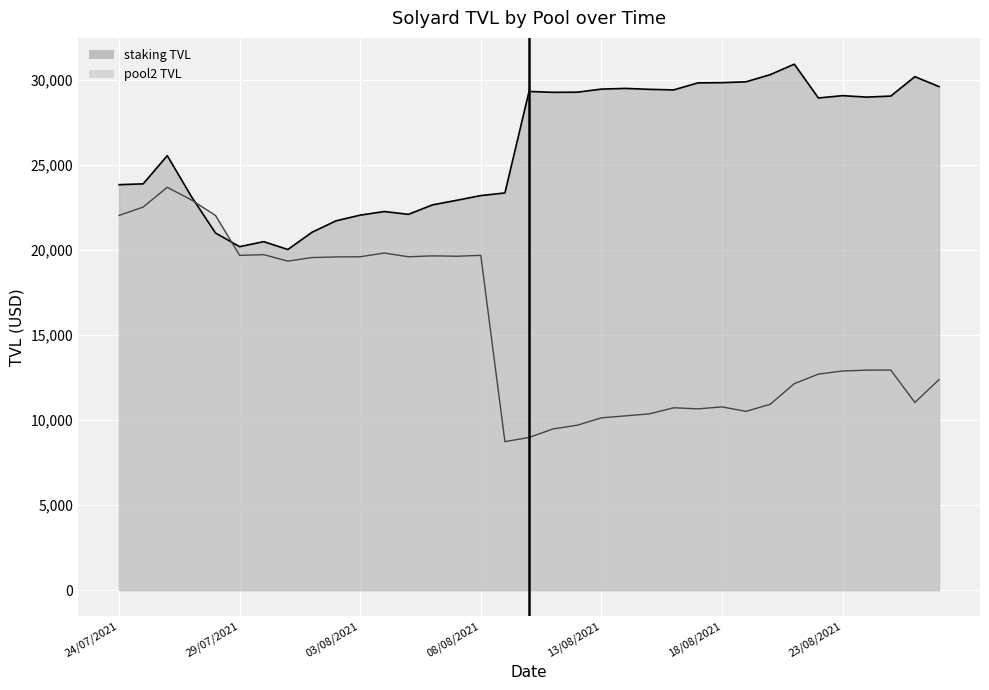

How many interior local valleys does the staking TVL series have?

7